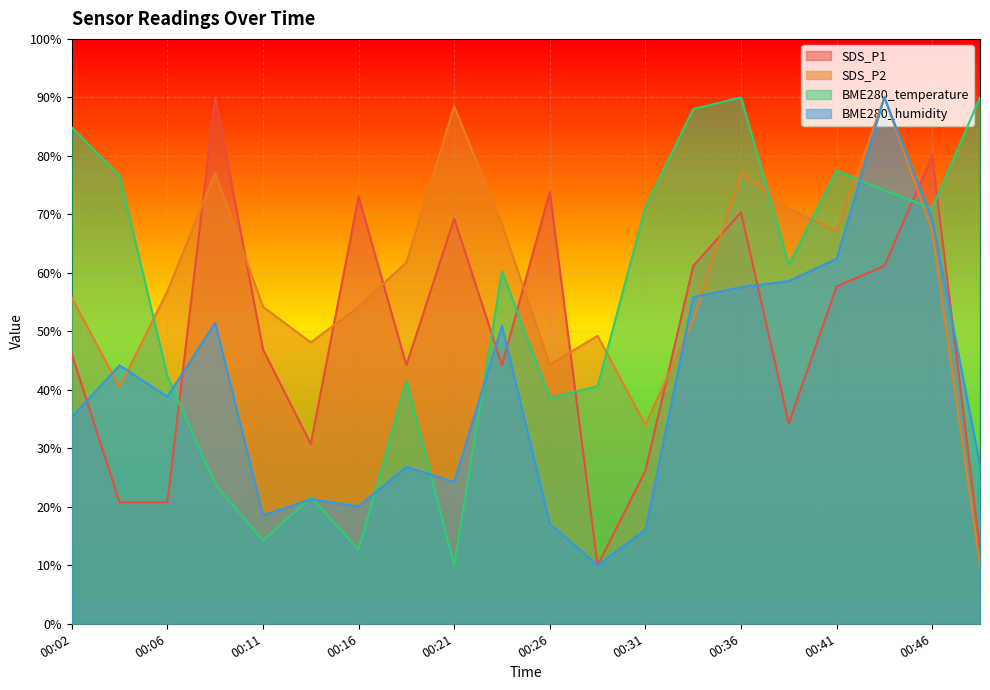

What is the difference between the SDS_P1 values at 00:41 and 00:38?

23.4